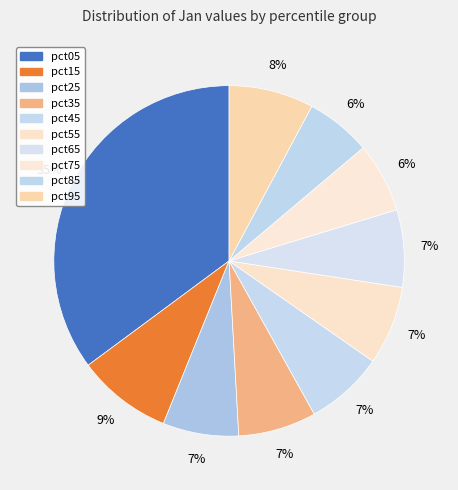

How many segments does this pie chart have?

10